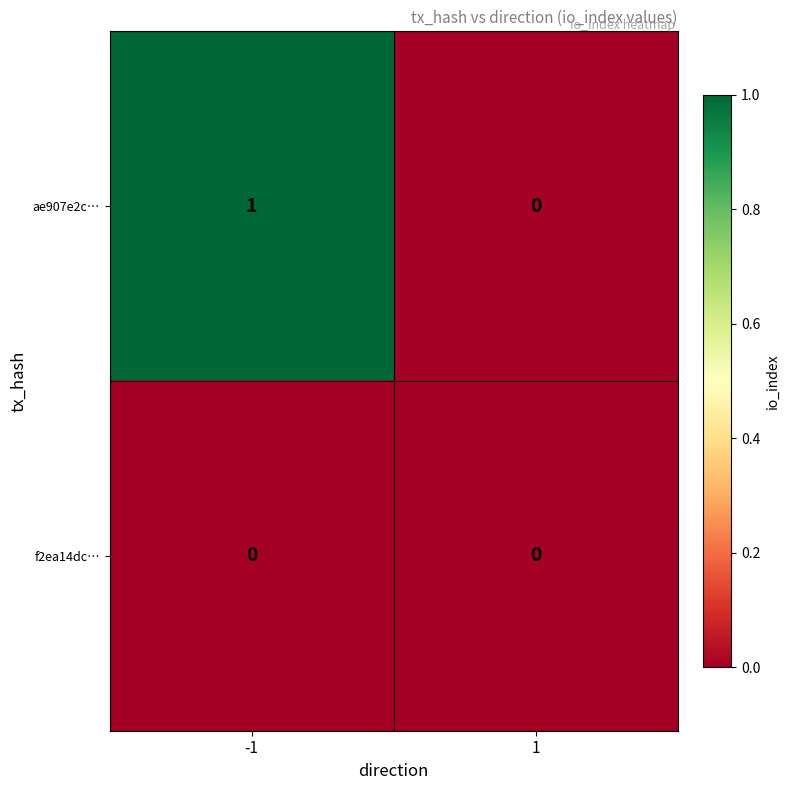

Rank the series at -1 from lowest to highest value.

f2ea14dc…, ae907e2c…